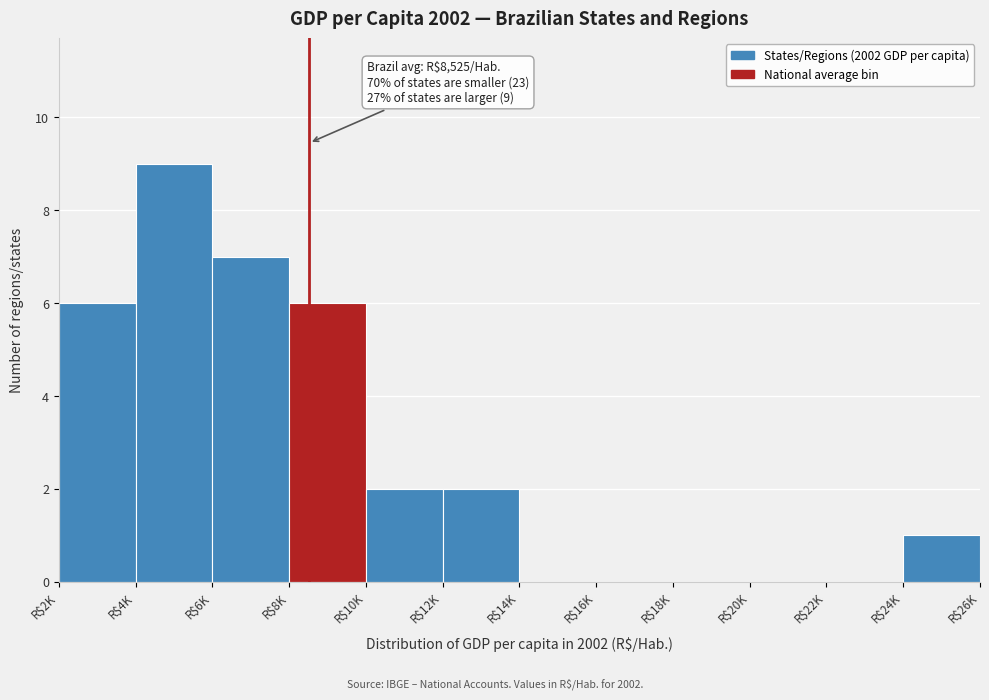

What is the sum of all values?

33